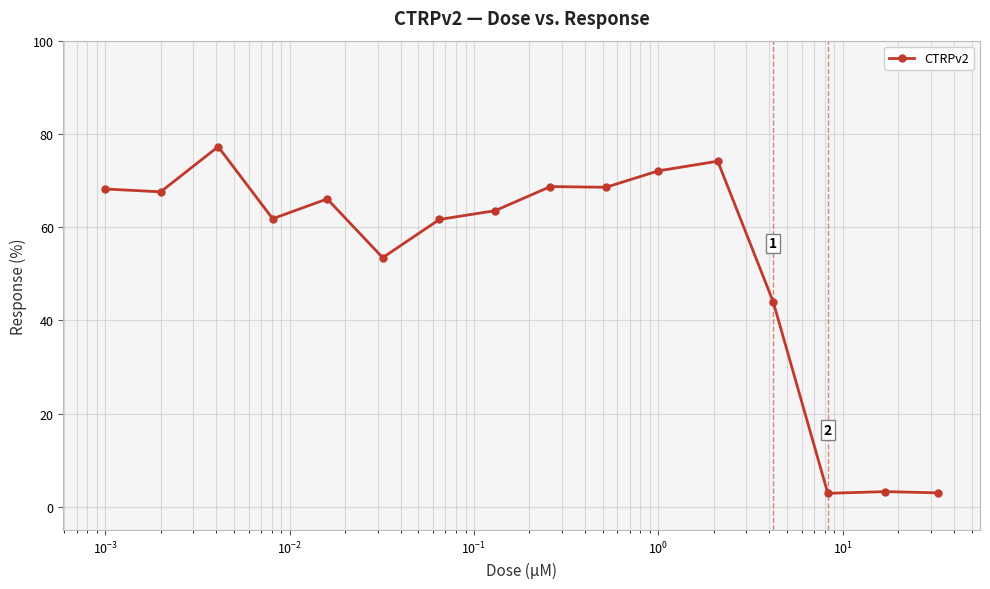

Is this an area chart (filled region under the line)?

No